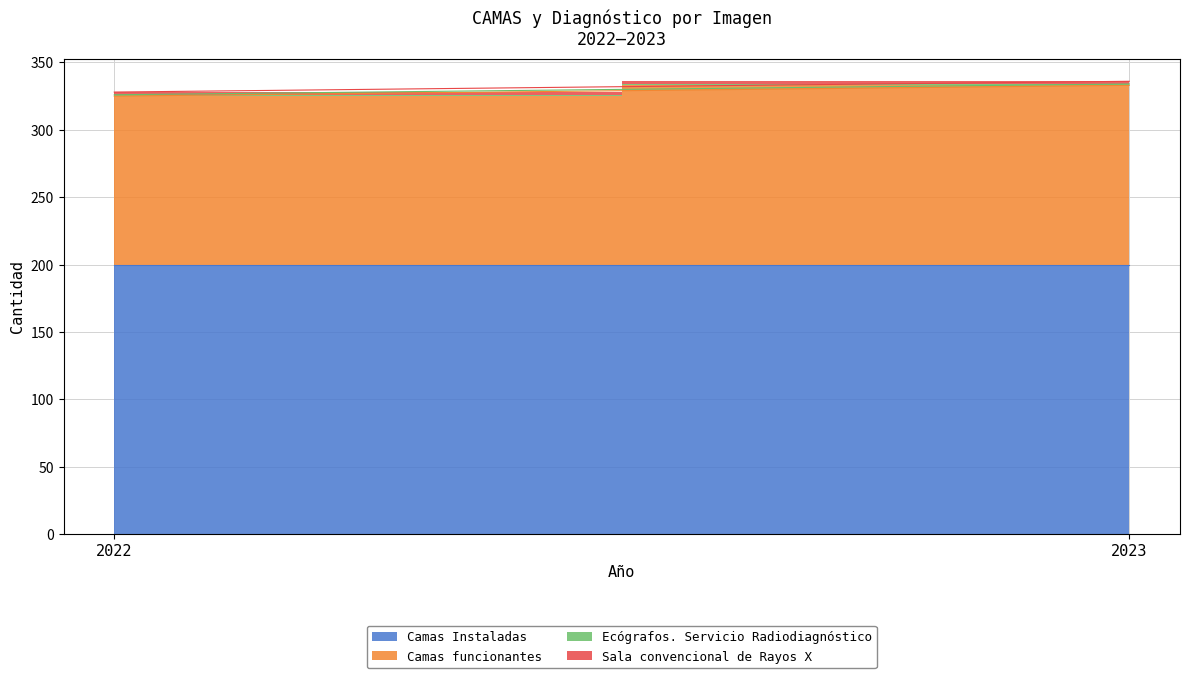

What is the average value of the Sala convencional de Rayos X series?

2